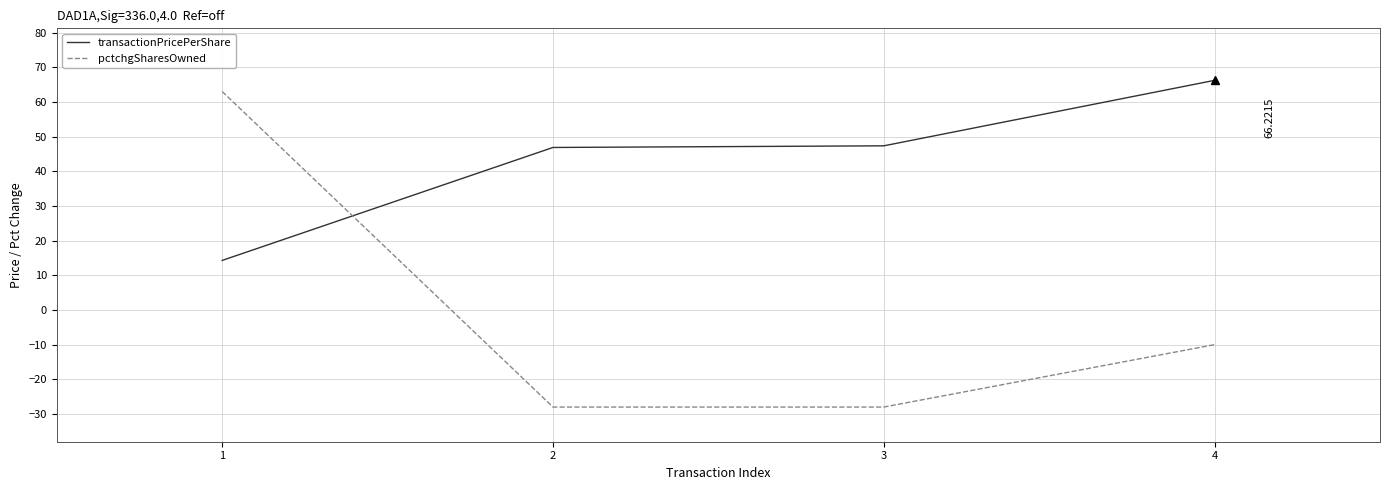

True or false: pctchgSharesOwned has more than 0 points higher than both neighbors.

False